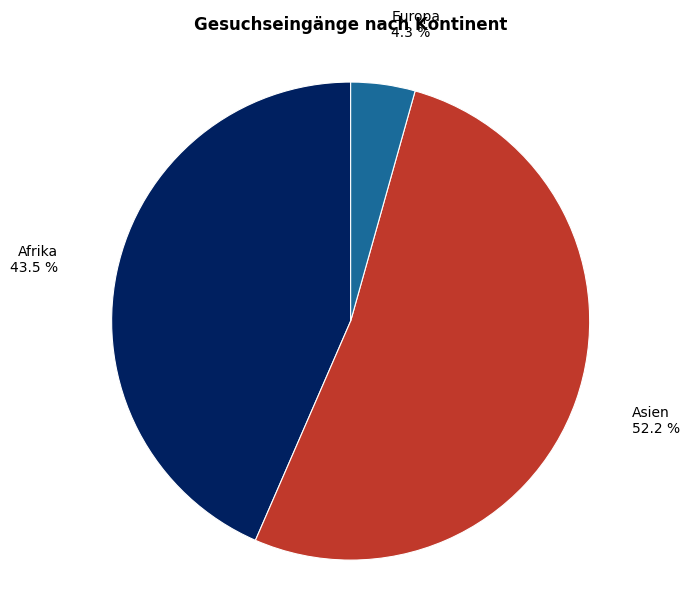

Do Asien and Afrika together represent more than half of the pie?

Yes